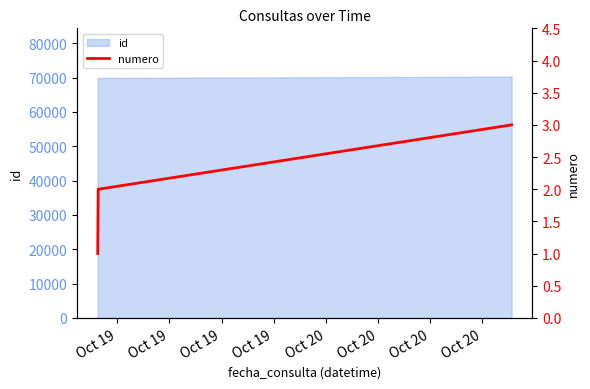

What is the lowest value of the id series?

69895